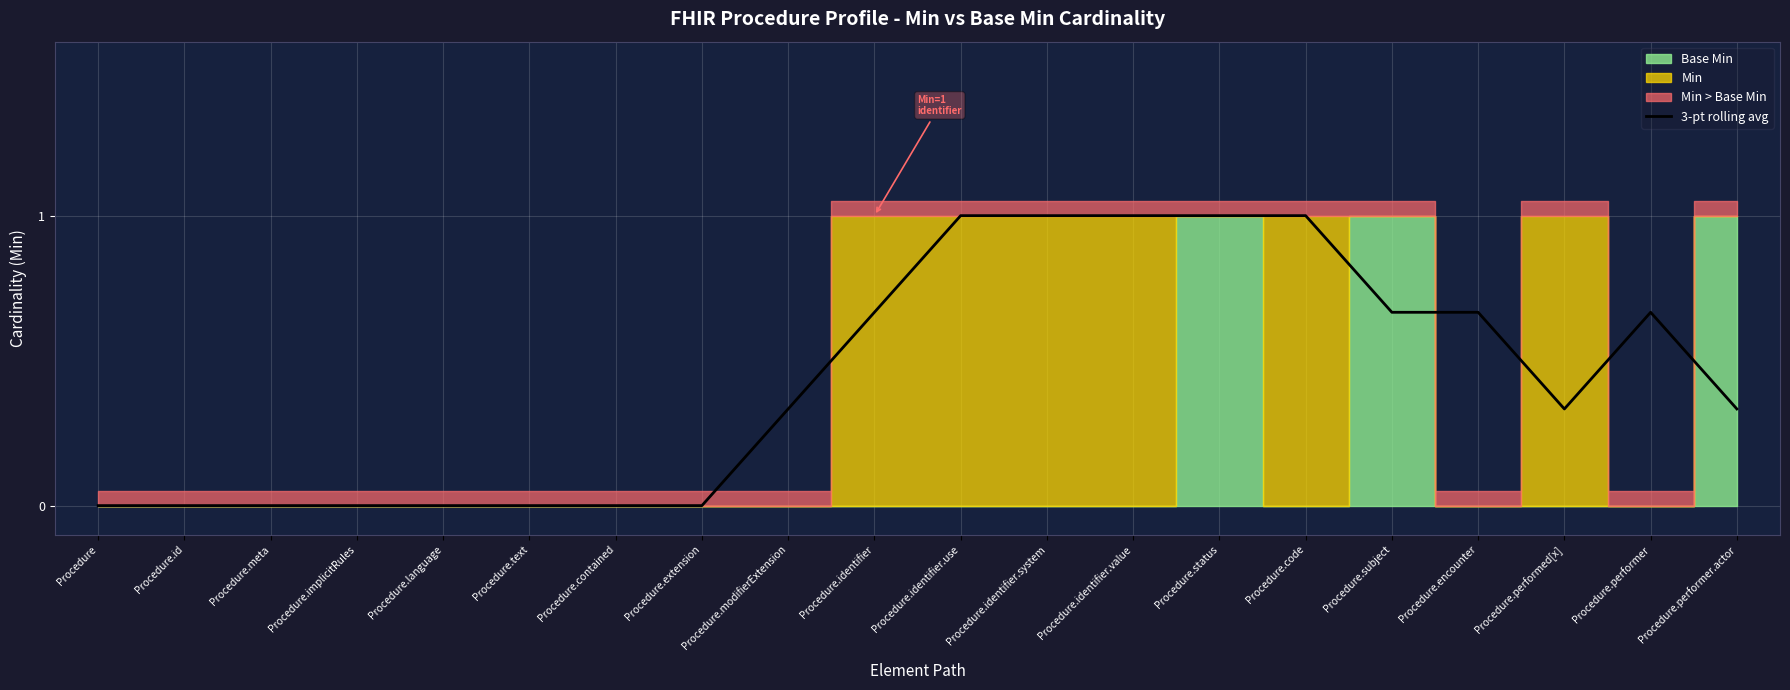

How many values exceed 0?

12